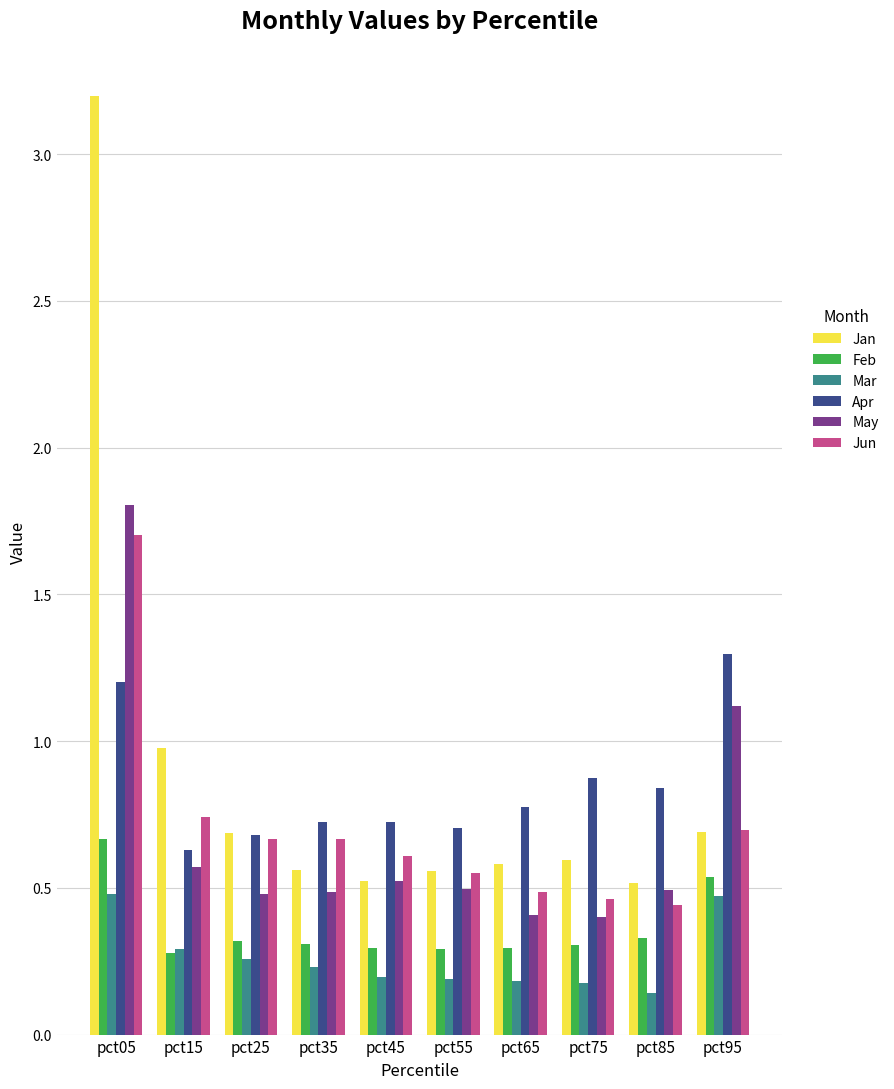

The Jun series shows 0.2 at pct95. True or false?

False